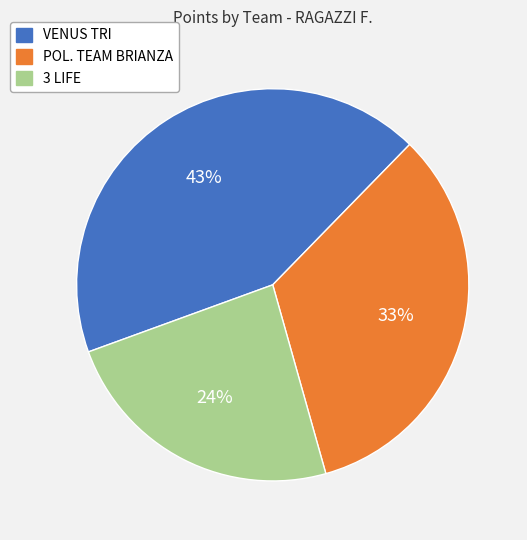

Which category has the smallest portion of the pie?

3 LIFE